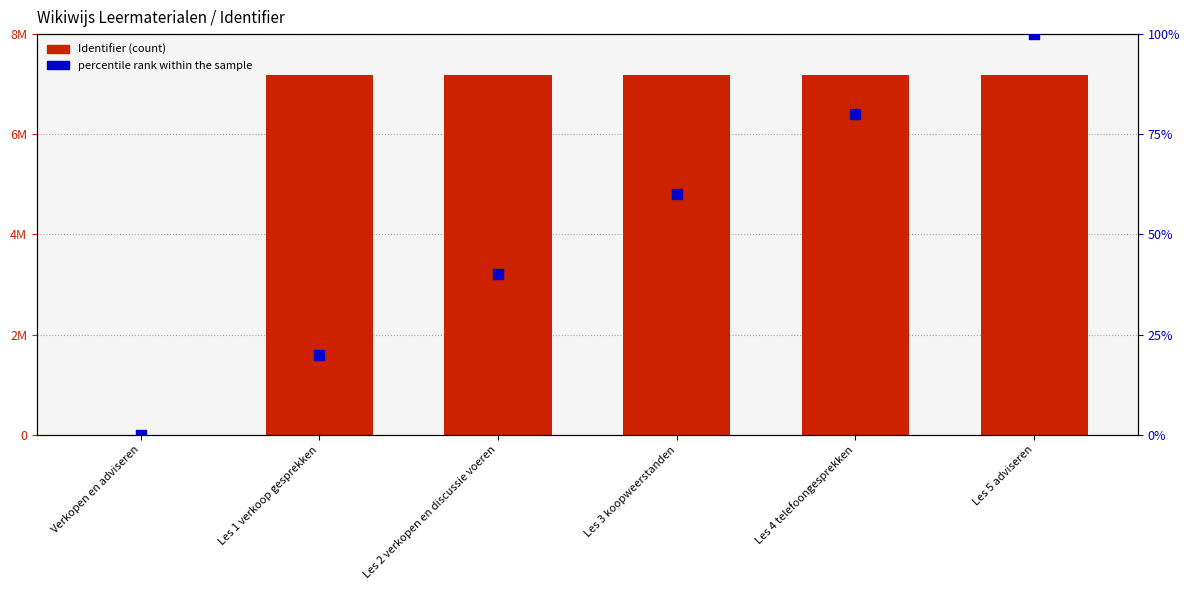

Which series has the largest total across all categories?

Identifier